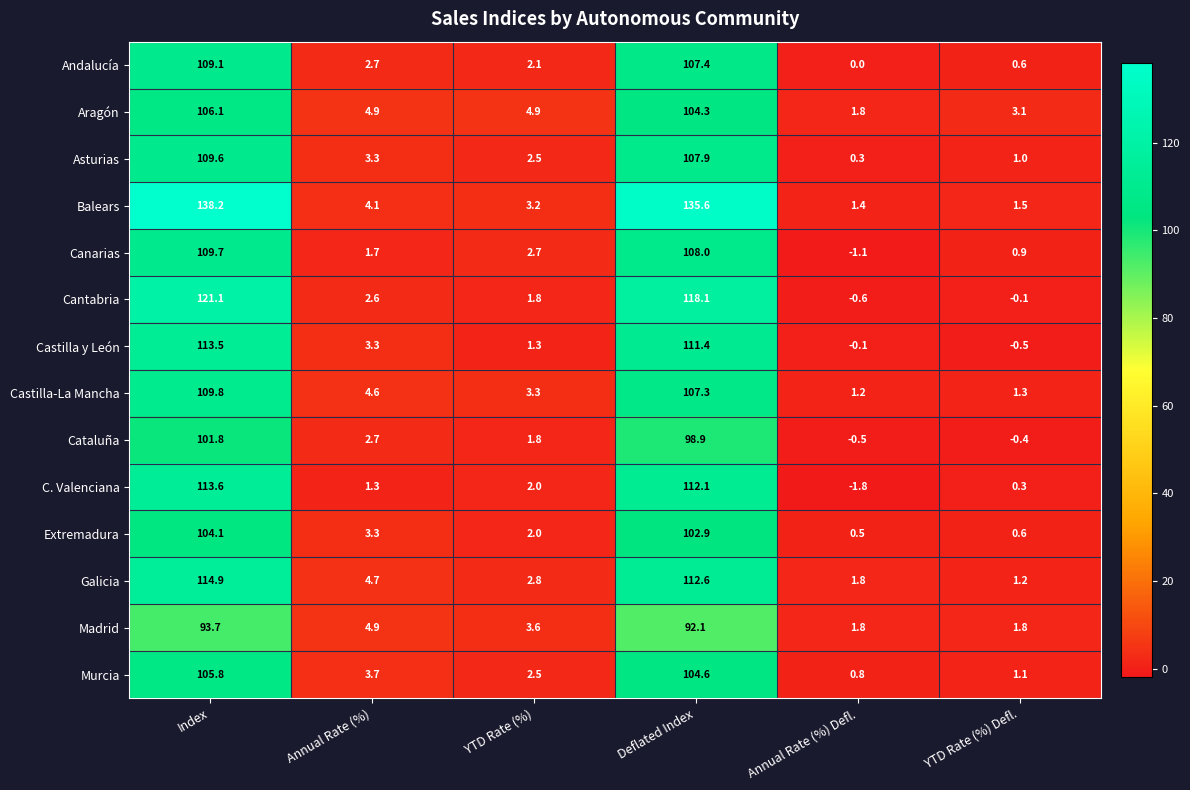

Which series has the largest total across all categories?

Balears